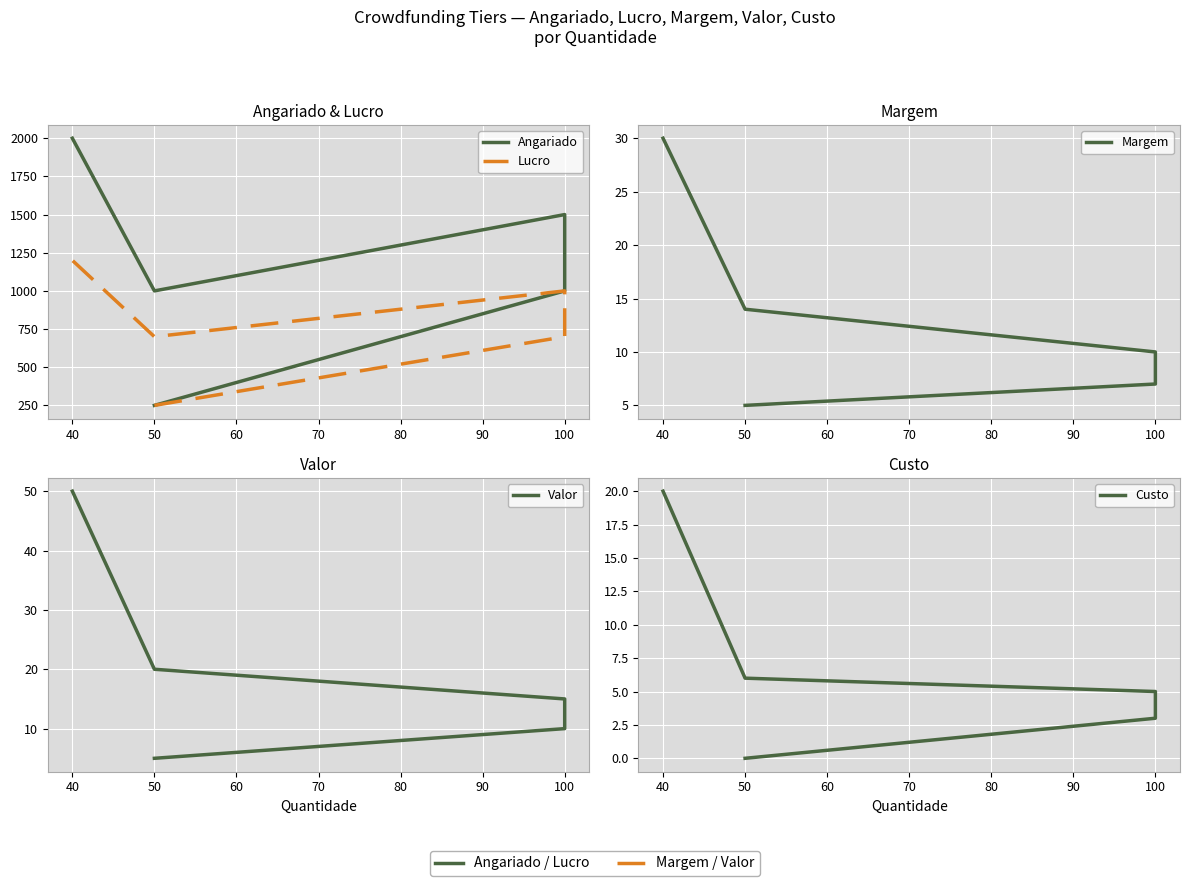

Which series has the widest spread of values?

Angariado